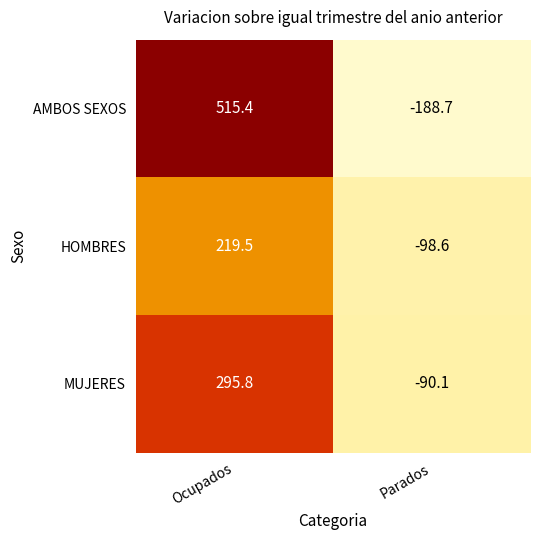

At which label does HOMBRES first exceed 219?

Ocupados